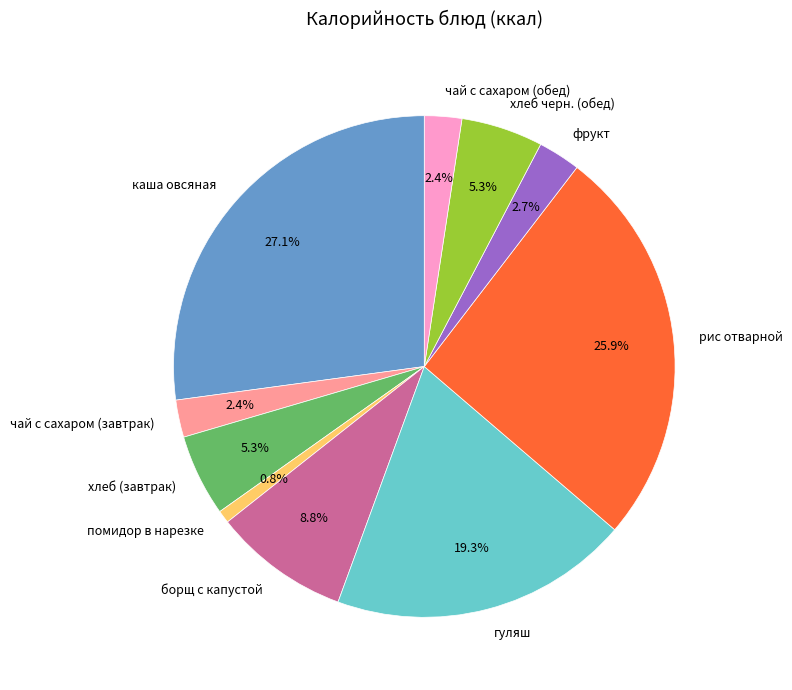

Does гуляш account for over 50% of the chart?

No